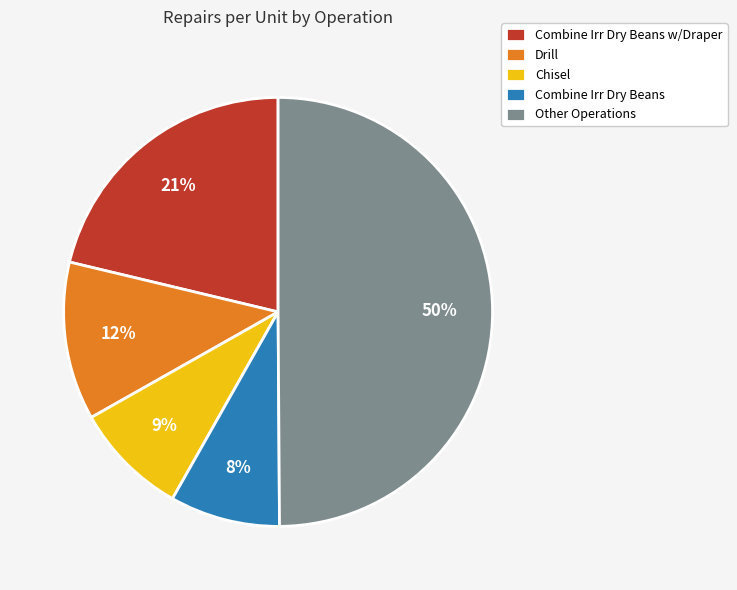

Combined, do Combine Irr Dry Beans and Drill account for over 50%?

No